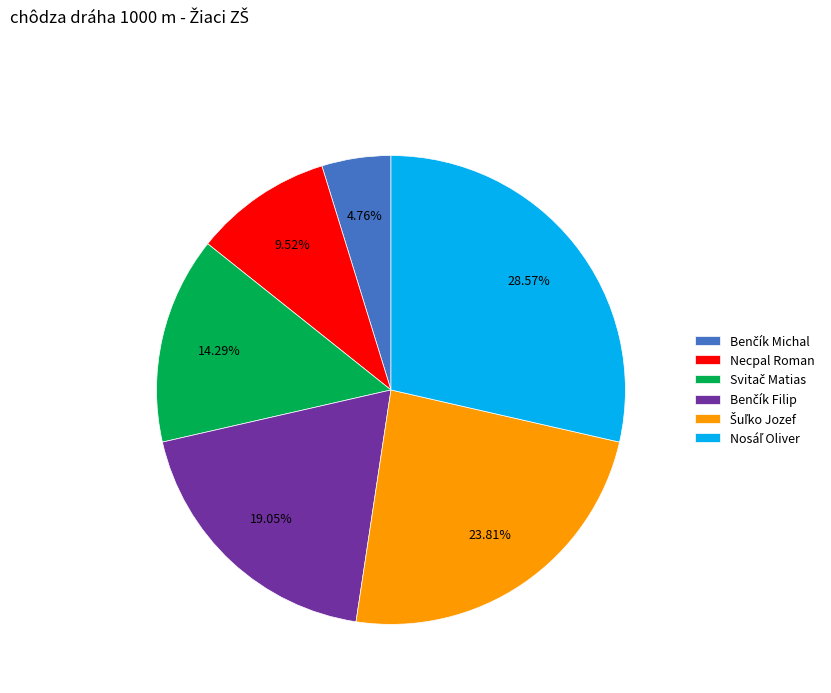

Is there any slice that represents more than half of the pie?

No